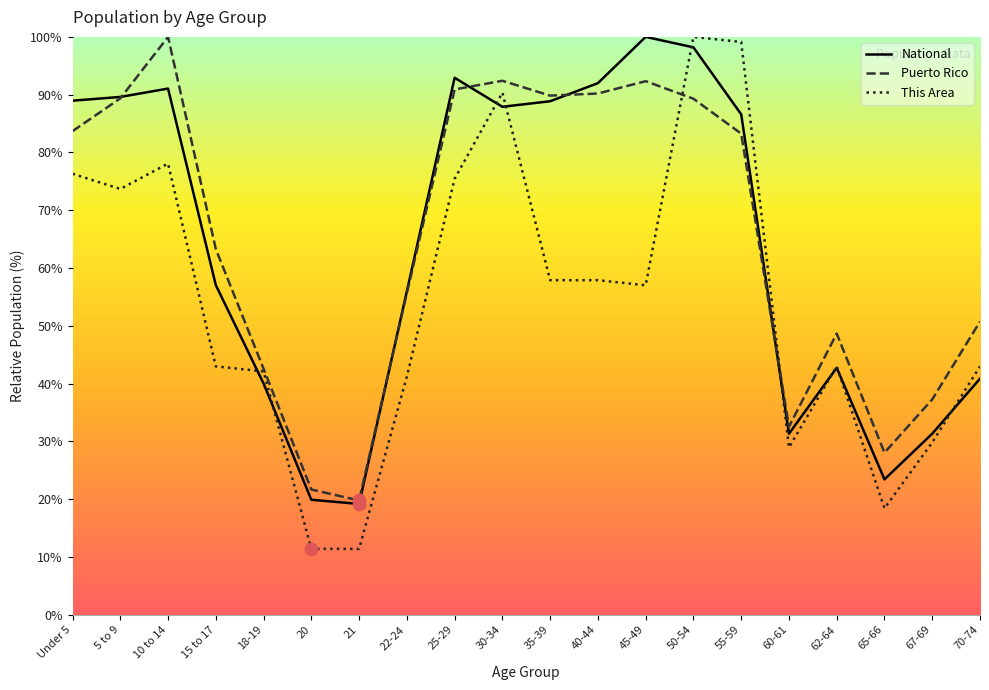

What is the total value across all series at 70-74?

134.6